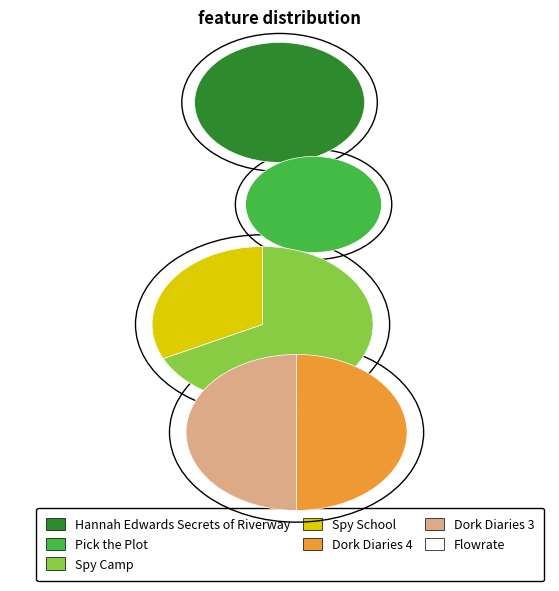

What portion of the pie excludes Dork Diaries 4?

89.8%